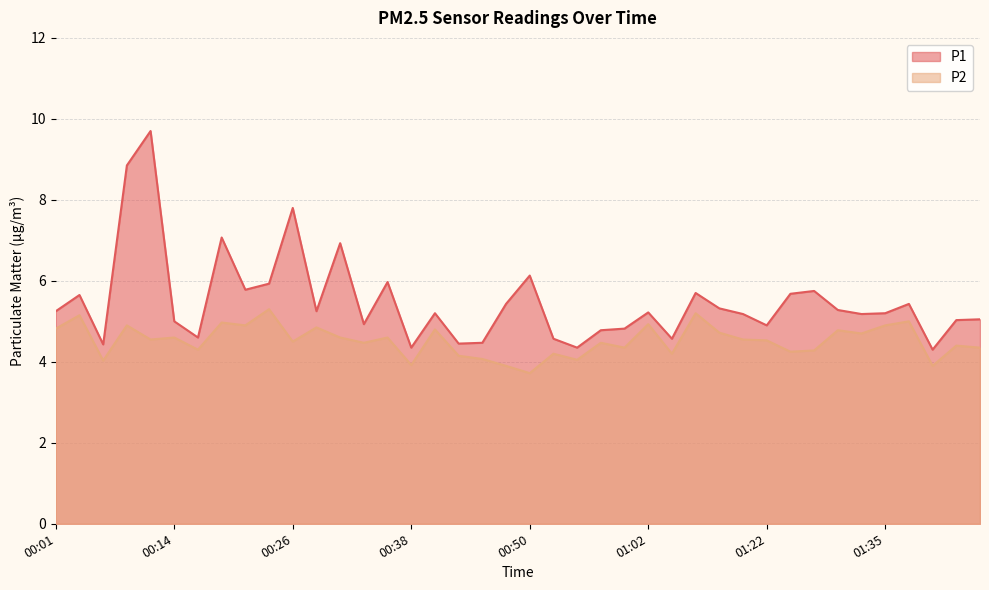

True or false: P1 and P2 cross at least once.

False